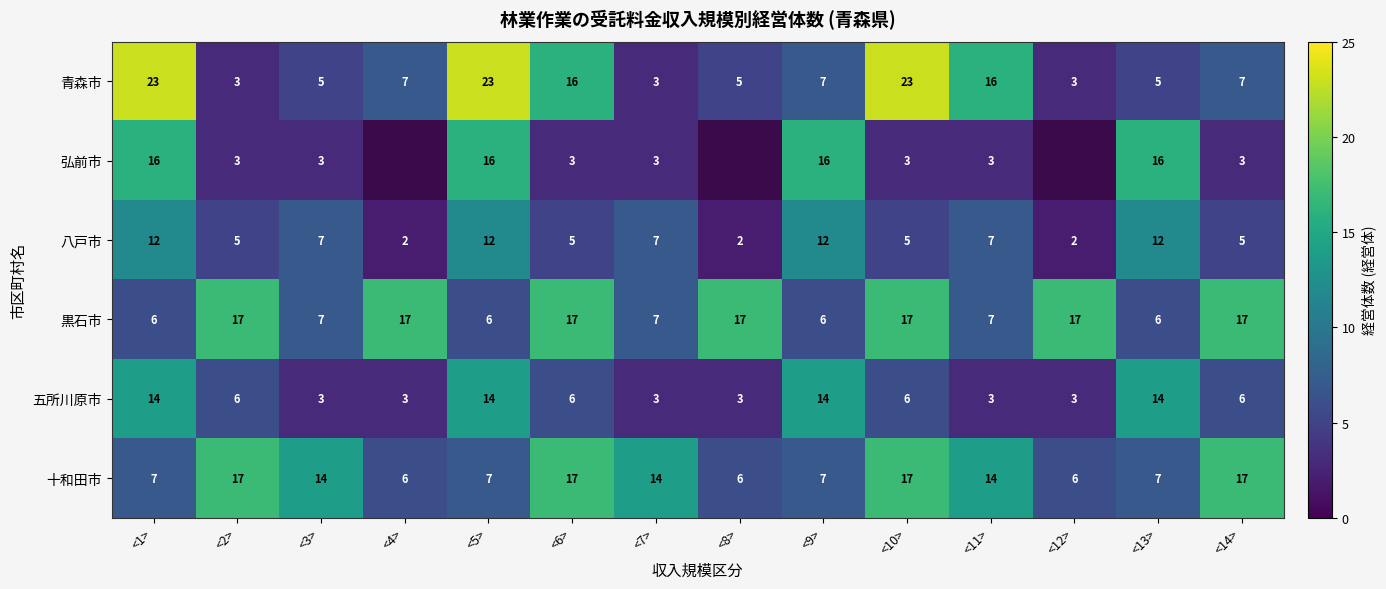

What is the difference between the maximum and second lowest values in the 五所川原市 series?

11